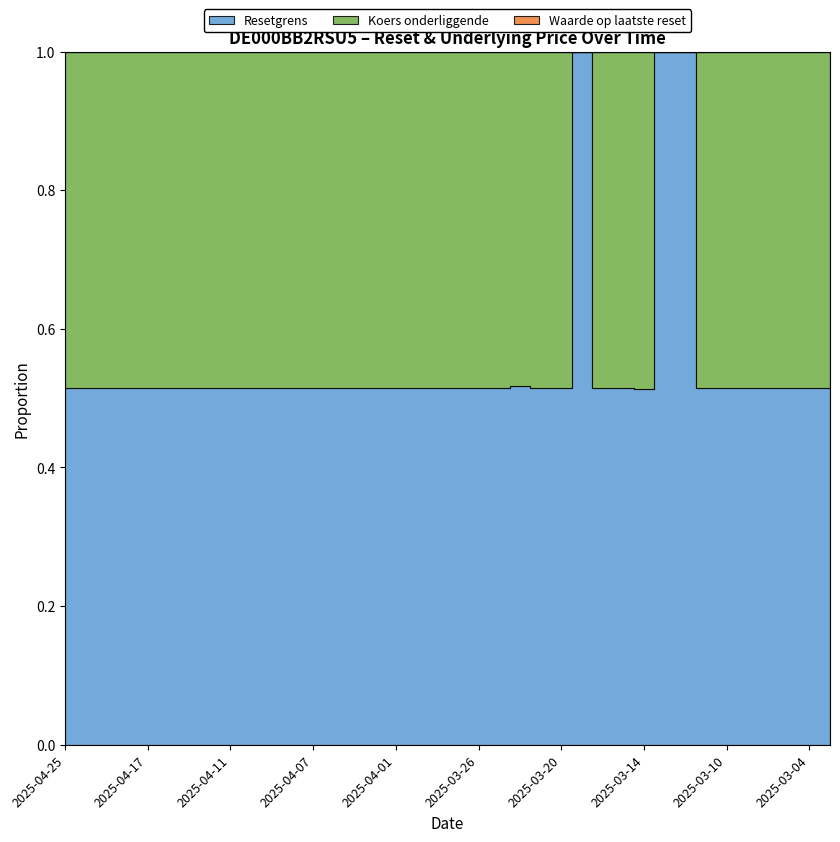

Reading left to right, extract all data points from this chart.

Resetgrens: 2025-04-25=3496.3	2025-04-24=3549.5	2025-04-23=3491.7	2025-04-22=3624.6	2025-04-17=3528.1	2025-04-16=3547.2	2025-04-15=3434.8	2025-04-14=3419.9	2025-04-11=3439.3	2025-04-10=3368.2	2025-04-09=3264.2	2025-04-08=3169.6	2025-04-07=3152.0	2025-04-04=3217.5	2025-04-03=3309.0	2025-04-02=3356.2	2025-04-01=3334.8	2025-03-31=3339.3	2025-03-28=3301.2	2025-03-27=3276.4	2025-03-26=3235.4	2025-03-25=3237.6	2025-03-24=3226.6	2025-03-21=3202.7	2025-03-20=3226.4	2025-03-19=3223.7	2025-03-18=3223.2	2025-03-17=3186.5	2025-03-14=3170.8	2025-03-13=3170.8	2025-03-12=3123.6	2025-03-11=3096.2	2025-03-10=3088.9	2025-03-07=3102.2	2025-03-06=3101.6	2025-03-05=3095.8	2025-03-04=3075.2	2025-03-03=3019.4
Koers onderliggende: 2025-04-25=3298.4	2025-04-24=3348.6	2025-04-23=3294.1	2025-04-22=3419.4	2025-04-17=3328.4	2025-04-16=3346.4	2025-04-15=3240.4	2025-04-14=3226.3	2025-04-11=3244.6	2025-04-10=3177.5	2025-04-09=3079.4	2025-04-08=2990.2	2025-04-07=2973.6	2025-04-04=3035.4	2025-04-03=3121.7	2025-04-02=3166.2	2025-04-01=3146.0	2025-03-31=3150.3	2025-03-28=3114.3	2025-03-27=3090.9	2025-03-26=3052.3	2025-03-25=3054.3	2025-03-24=3015.6	2025-03-21=3021.4	2025-03-20=3043.8	2025-03-19=0.0	2025-03-18=3040.8	2025-03-17=3006.1	2025-03-14=3001.1	2025-03-13=0.0	2025-03-12=0.0	2025-03-11=2920.9	2025-03-10=2914.1	2025-03-07=2926.6	2025-03-06=2926.0	2025-03-05=2920.6	2025-03-04=2901.1	2025-03-03=2848.5
Waarde op laatste reset: 2025-04-25=0.1	2025-04-24=0.1	2025-04-23=0.1	2025-04-22=0.1	2025-04-17=0.1	2025-04-16=0.1	2025-04-15=0.2	2025-04-14=0.2	2025-04-11=0.2	2025-04-10=0.3	2025-04-09=0.5	2025-04-08=0.9	2025-04-07=1.0	2025-04-04=0.8	2025-04-03=0.5	2025-04-02=0.5	2025-04-01=0.5	2025-03-31=0.5	2025-03-28=0.6	2025-03-27=0.7	2025-03-26=0.8	2025-03-25=0.8	2025-03-24=0.8	2025-03-21=0.8	2025-03-20=0.7	2025-03-19=0.8	2025-03-18=0.8	2025-03-17=0.9	2025-03-14=0.9	2025-03-13=1.0	2025-03-12=1.2	2025-03-11=1.4	2025-03-10=1.6	2025-03-07=1.5	2025-03-06=1.4	2025-03-05=1.4	2025-03-04=1.4	2025-03-03=1.6